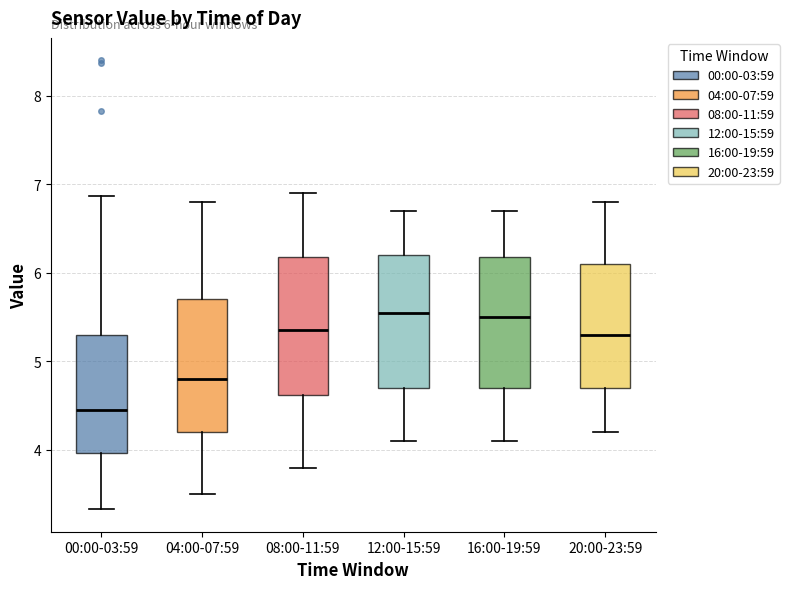

Which box has the lowest median line?

00:00-03:59